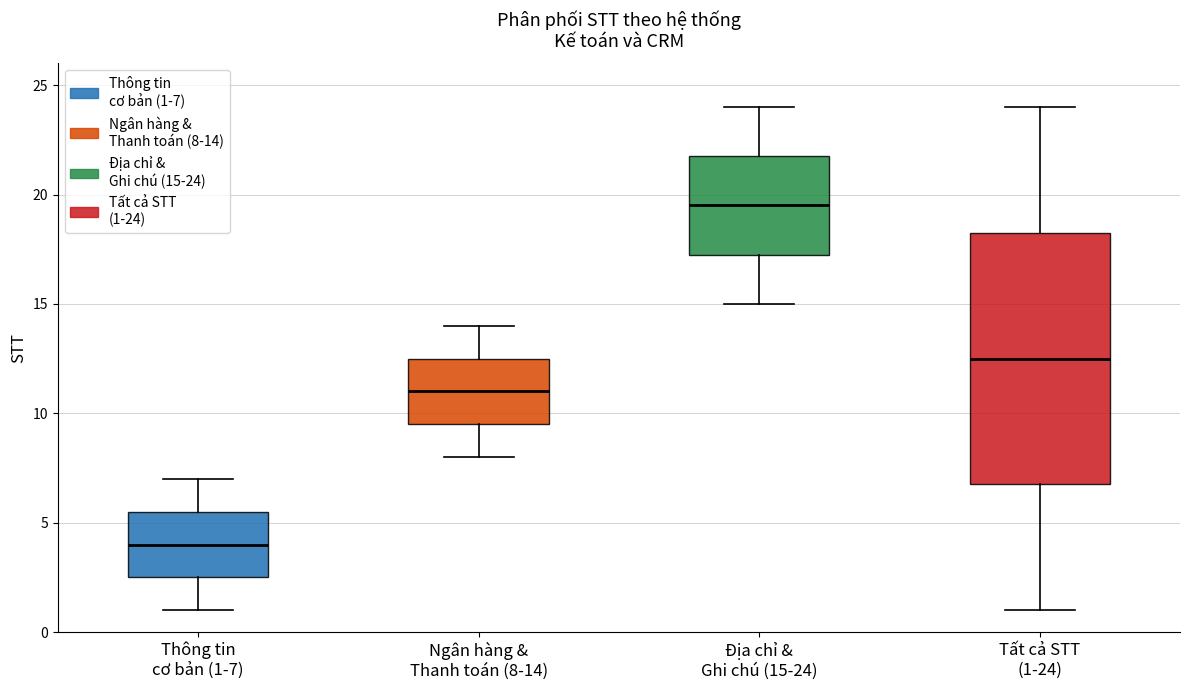

Reading left to right, read every box against the y-axis: the position of its median line, the range the box covers, and the ends of its whiskers. The values are not printed on the chart, so give them approximately, as read against the axis.

Thông tin cơ bản (1-7): median 4.0, box 2.5 to 5.5, whiskers 1.0 to 7.0
Ngân hàng & Thanh toán (8-14): median 11.0, box 9.5 to 12.5, whiskers 8.0 to 14.0
Địa chỉ & Ghi chú (15-24): median 19.5, box 17.5 to 22.0, whiskers 15.0 to 24.0
Tất cả STT (1-24): median 12.5, box 7.0 to 18.5, whiskers 1.0 to 24.0